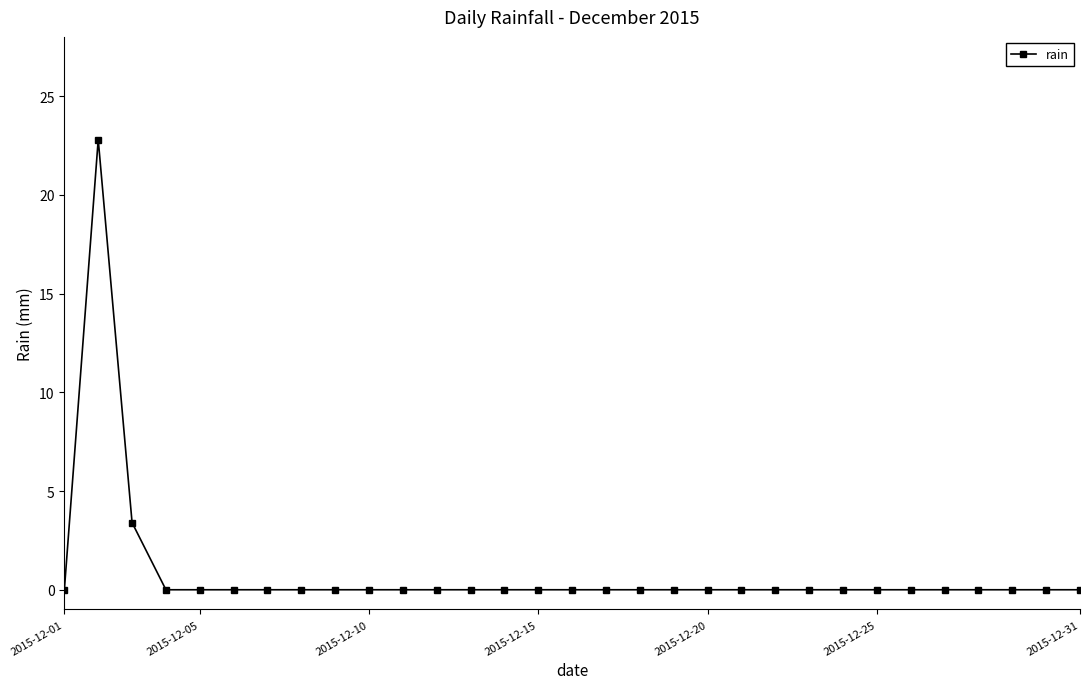

What is the difference between the maximum and minimum values?

22.8